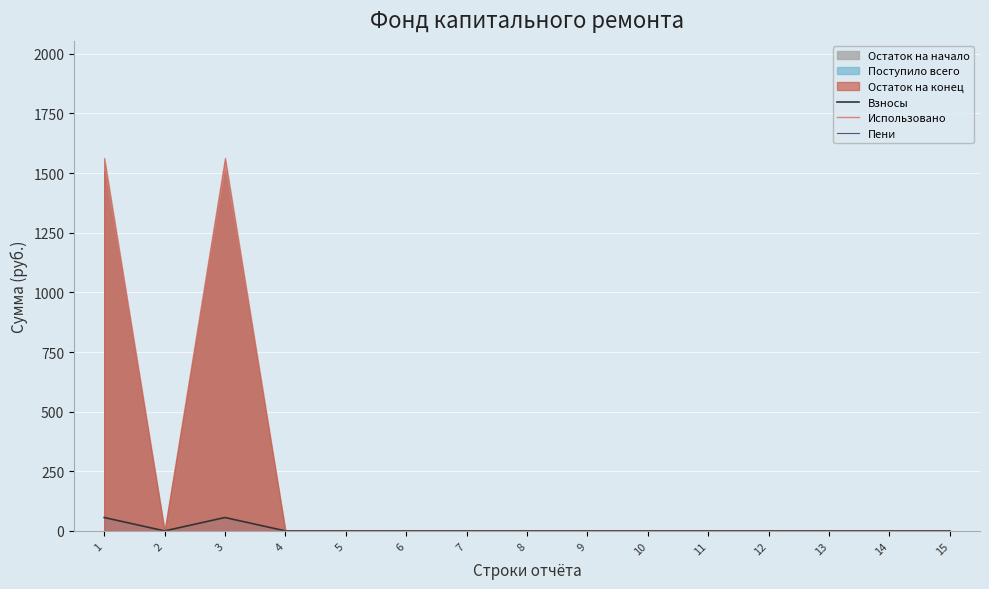

How many categories are shown in the chart?

15